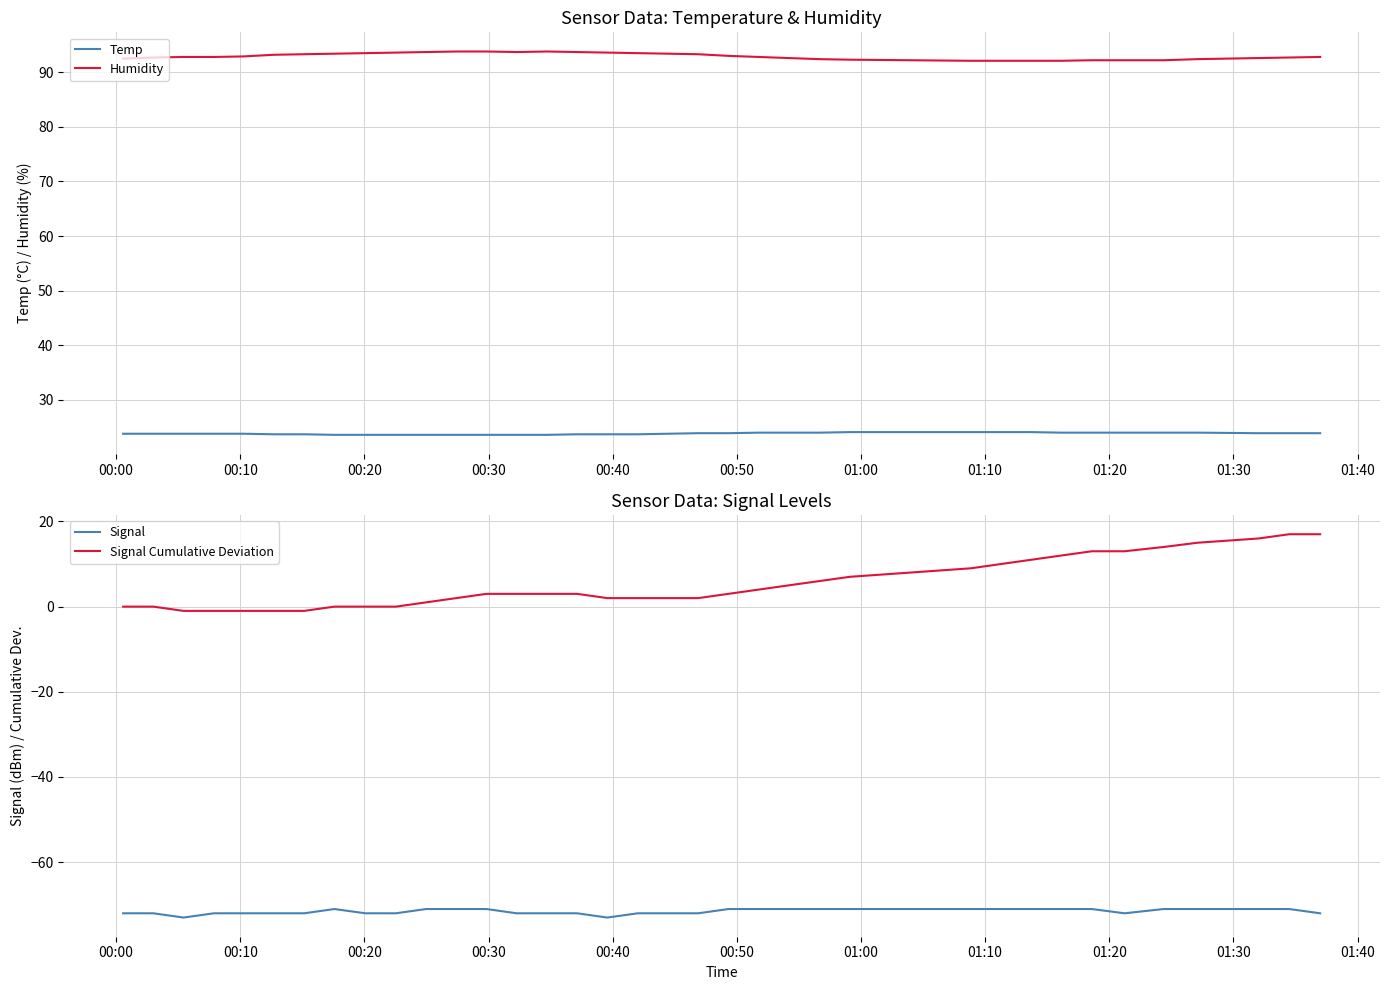

What is the minimum value for Humidity?

92.1